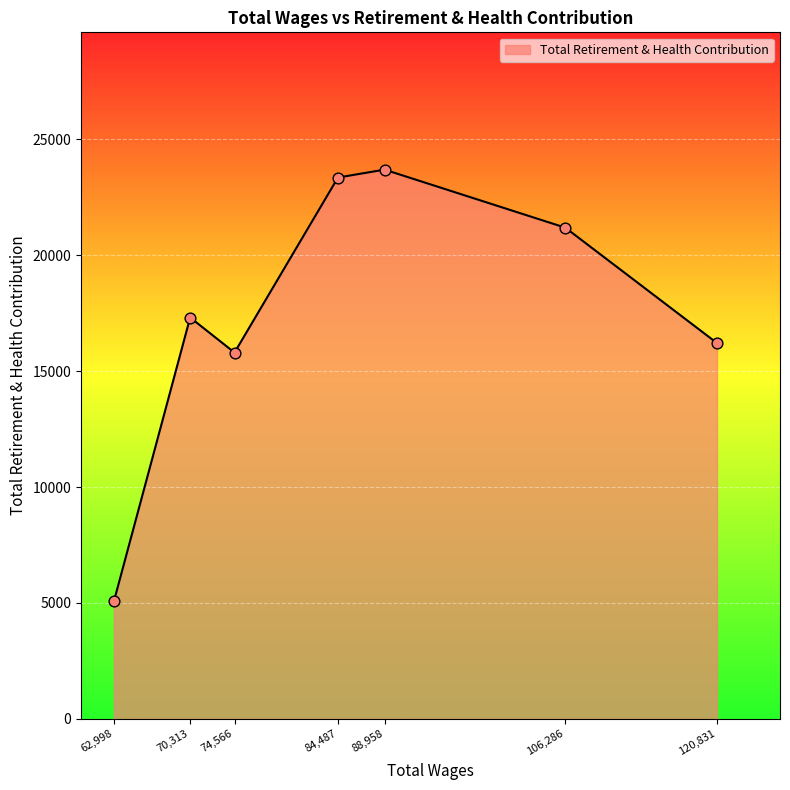

Approximately how many times larger is the value at 84,487 compared to 88,958?

1.0